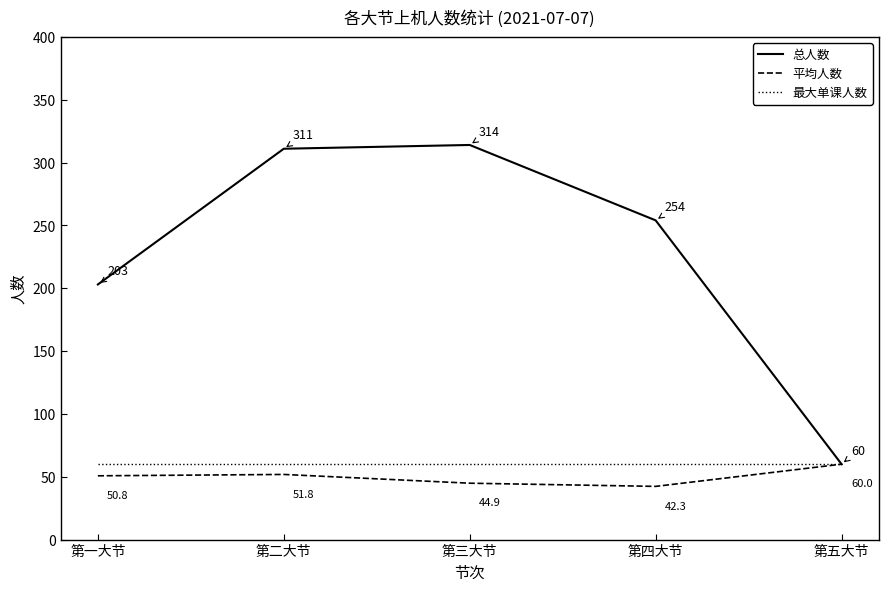

Read the 最大单课人数 value at 第一大节.

60.0